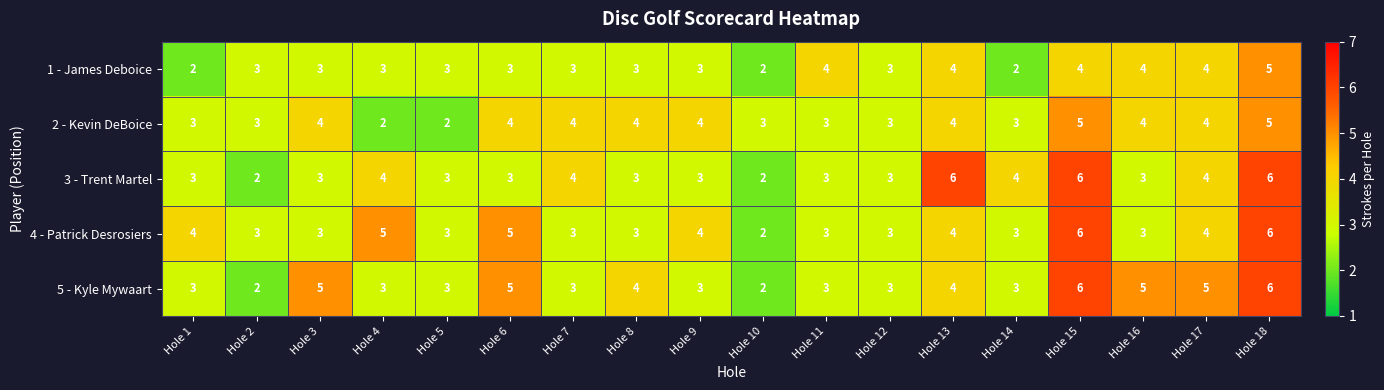

Which series has the largest total across all categories?

5 - Kyle Mywaart